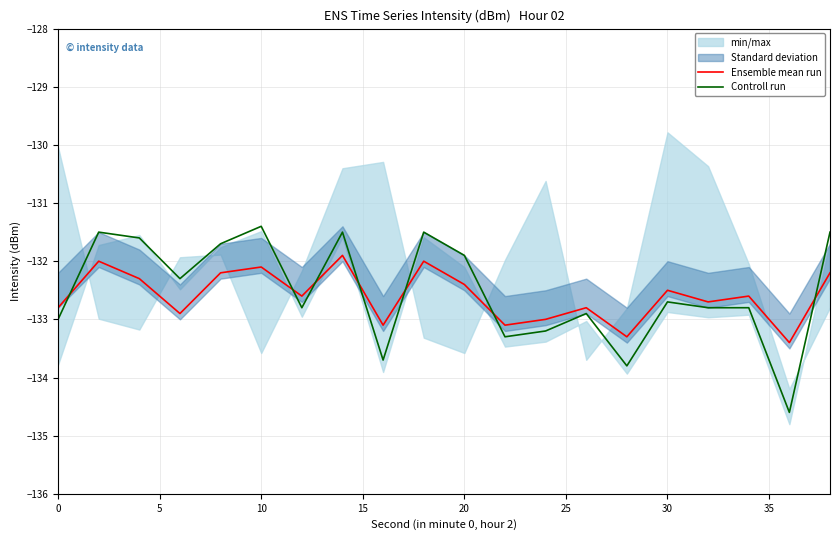

Which series ends up on top after the final intersection of Controll run and Ensemble mean run?

Controll run